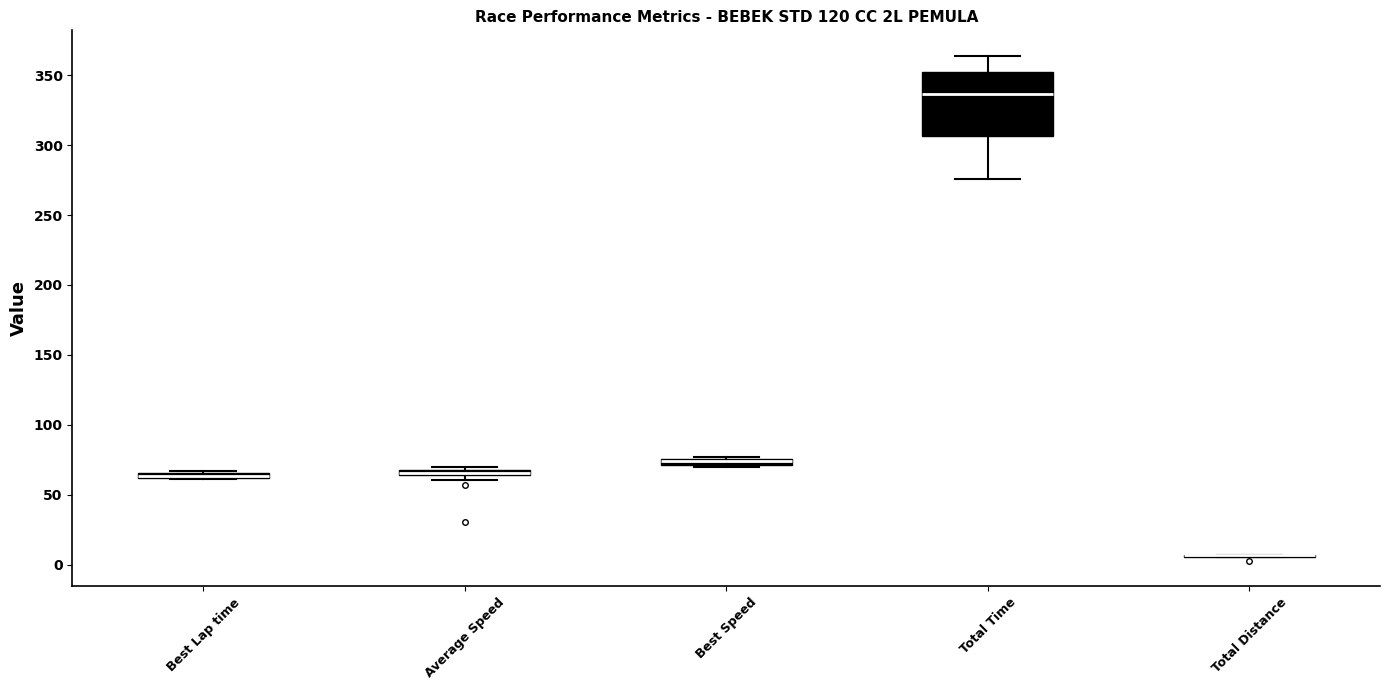

Which box is the tallest, from its lower edge to its upper edge?

Total Time